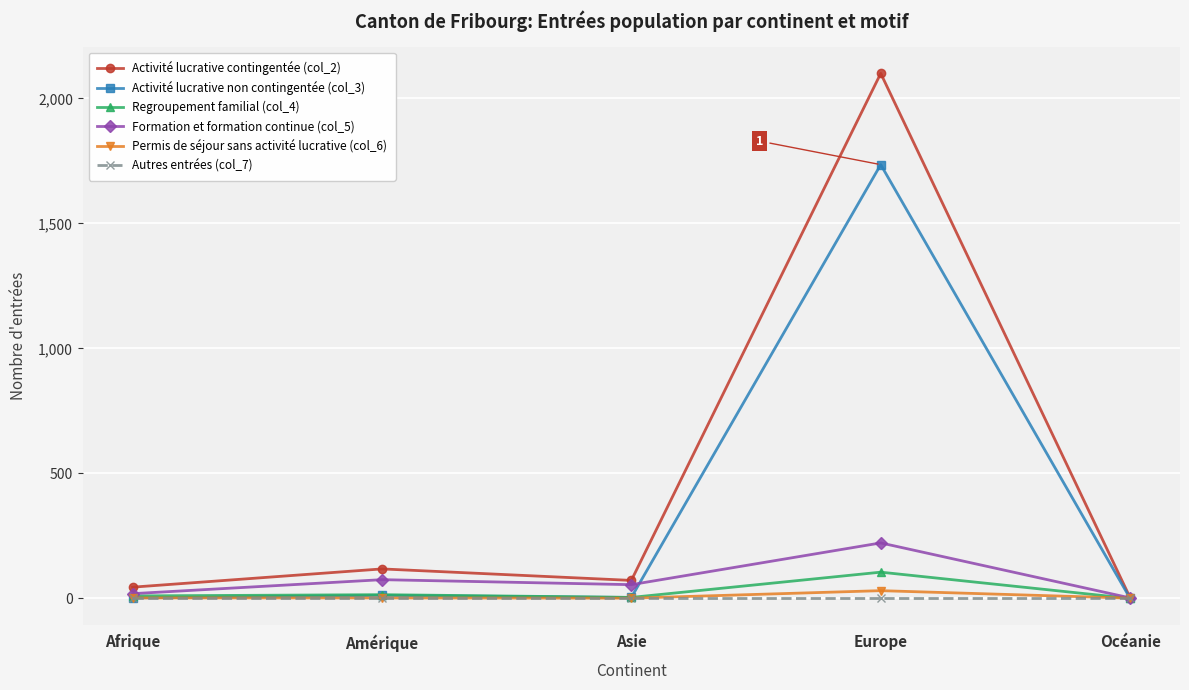

What is the label of the 2nd point from the left?

Amérique